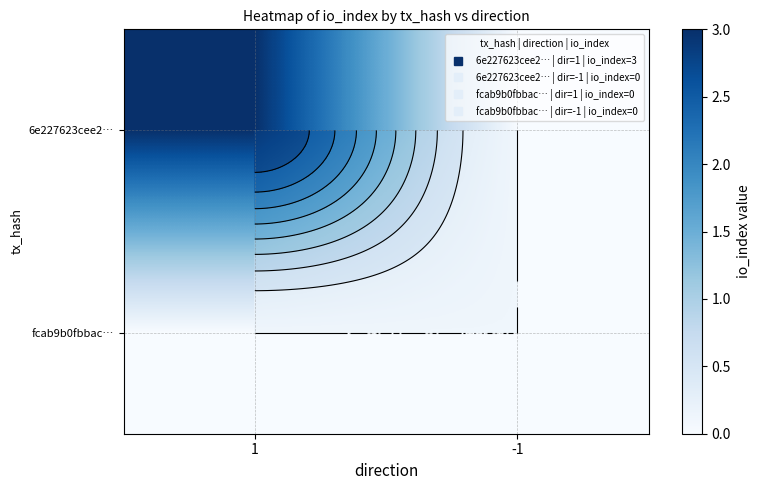

Rank the series at 1 from lowest to highest value.

fcab9b0fbbac…, 6e227623cee2…